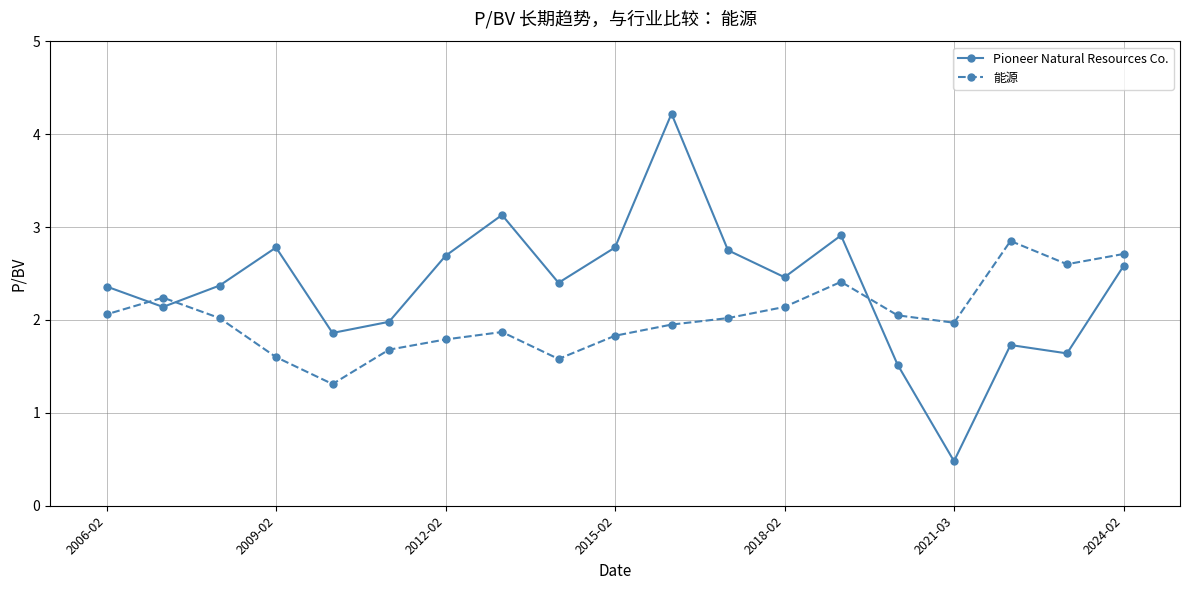

Which series has the largest total across all categories?

Pioneer Natural Resources Co.